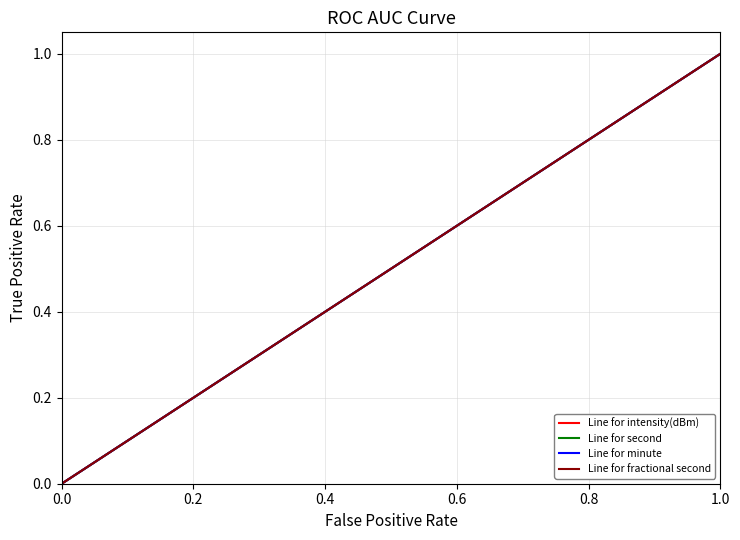

Reading left to right, what are all the values shown in this chart?

Line for intensity(dBm): 0.0	0.1	0.1	0.2	0.2	0.3	0.3	0.4	0.4	0.5	0.5	0.6	0.6	0.7	0.7	0.8	0.8	0.9	0.9	1.0
Line for second: 0.0	0.1	0.1	0.2	0.2	0.3	0.3	0.4	0.4	0.5	0.5	0.6	0.6	0.7	0.7	0.8	0.8	0.9	0.9	1.0
Line for minute: 0.0	0.1	0.1	0.2	0.2	0.3	0.3	0.4	0.4	0.5	0.5	0.6	0.6	0.7	0.7	0.8	0.8	0.9	0.9	1.0
Line for fractional second: 0.0	0.1	0.1	0.2	0.2	0.3	0.3	0.4	0.4	0.5	0.5	0.6	0.6	0.7	0.7	0.8	0.8	0.9	0.9	1.0